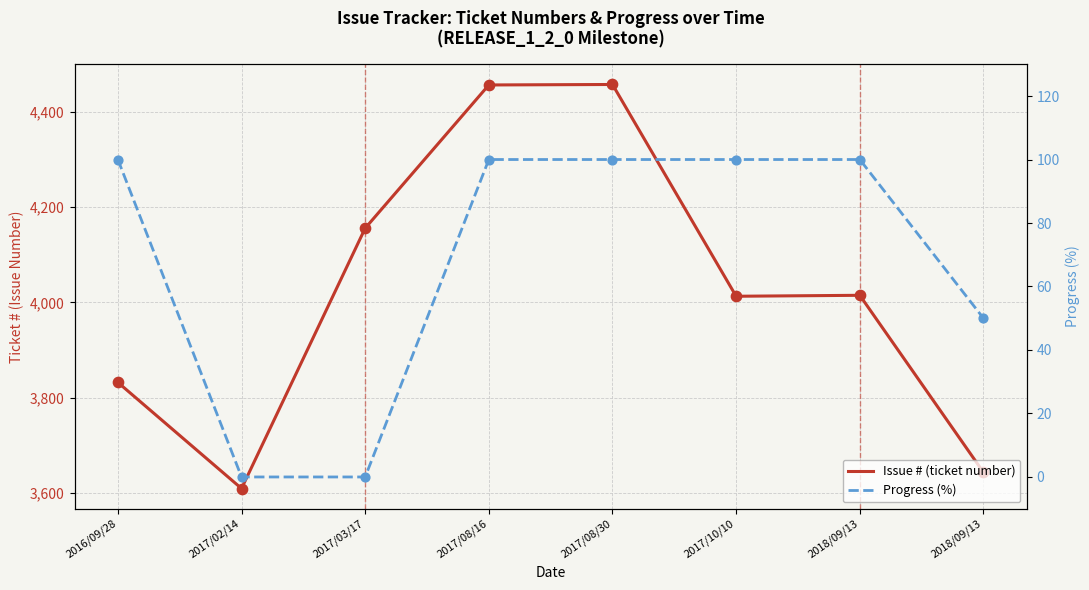

Which series has the widest spread of Y values?

Issue # (ticket number)